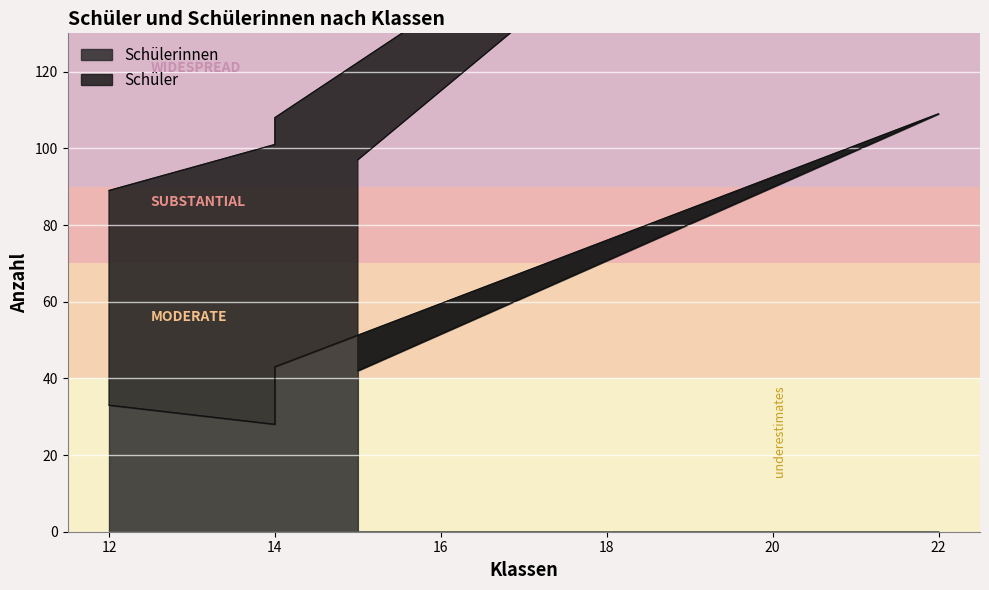

Which label corresponds to the smallest value in the chart?

14